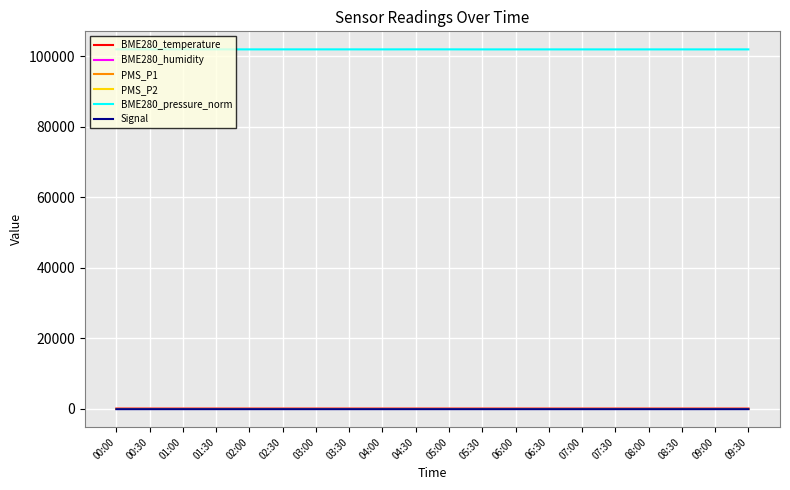

How many distinct data groups are displayed?

6